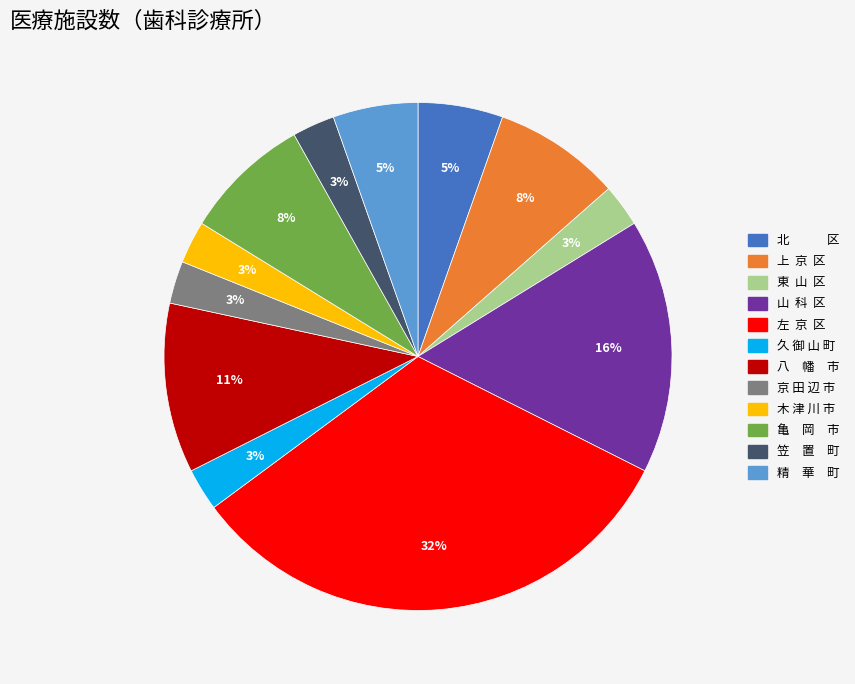

Combined, do 上 京 区 and 八 幡 市 account for over 50%?

No